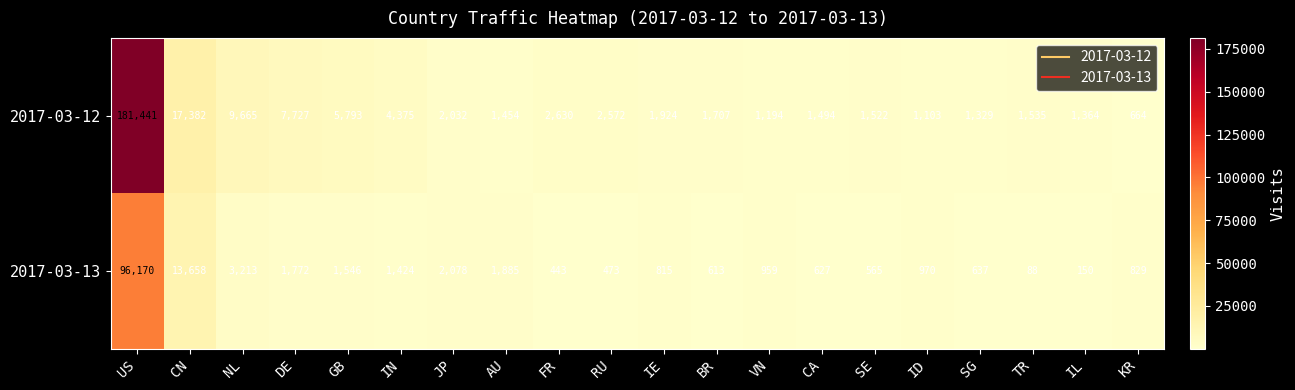

Rank the series at GB from lowest to highest value.

2017-03-13, 2017-03-12